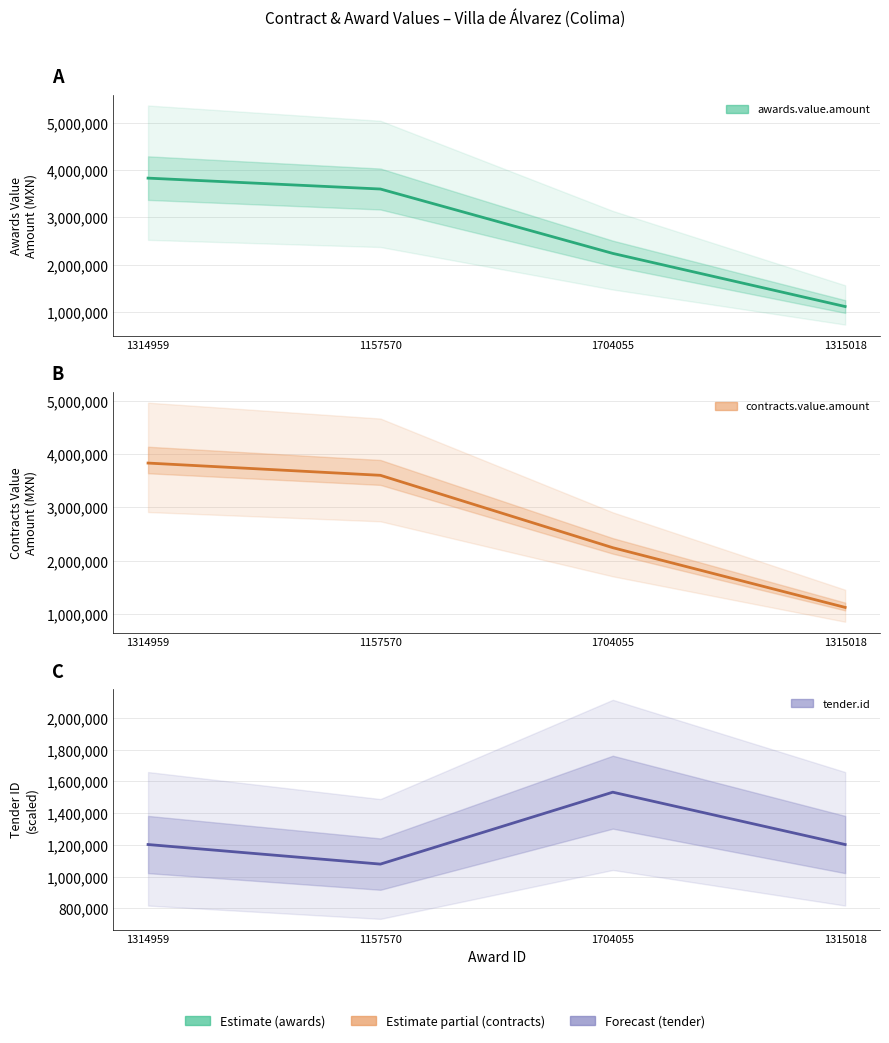

Which series has the largest total across all categories?

awards.value.amount